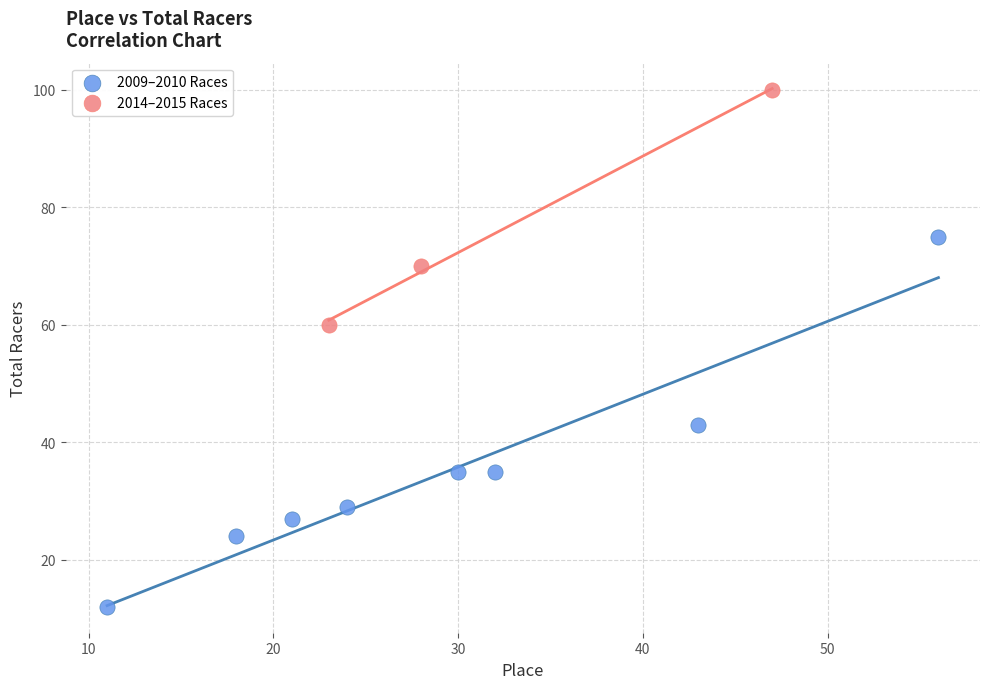

Which series contains the lowest Y value?

2009–2010 Races